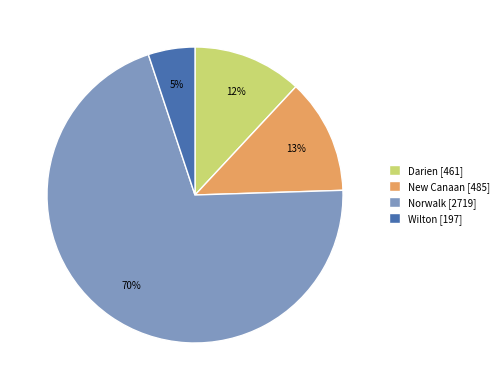

To the nearest percent, what portion does Darien represent?

12%